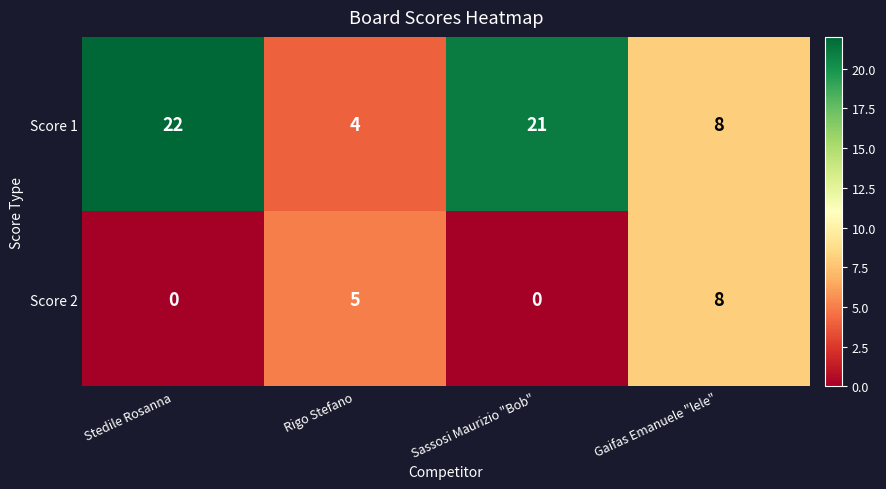

Rank the series by their maximum value, from lowest to highest.

Score 2, Score 1